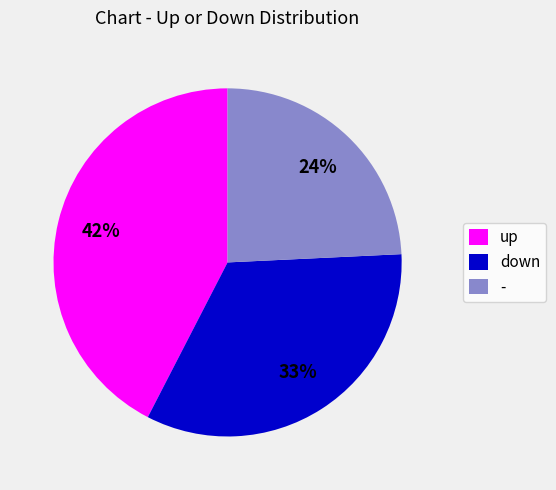

How many segments does this pie chart have?

3